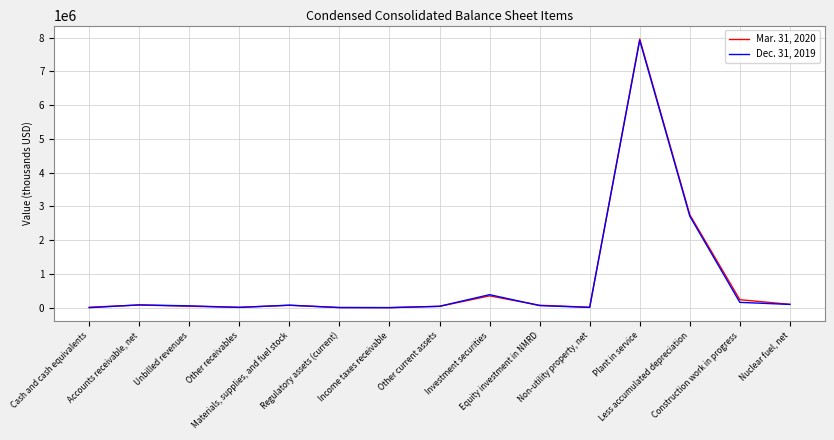

Rank the series by their average value, from highest to lowest.

Mar. 31, 2020, Dec. 31, 2019